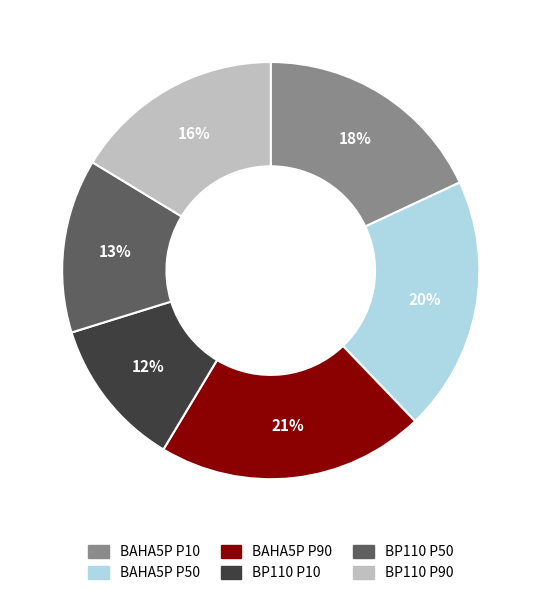

Count the number of slices in the pie.

6